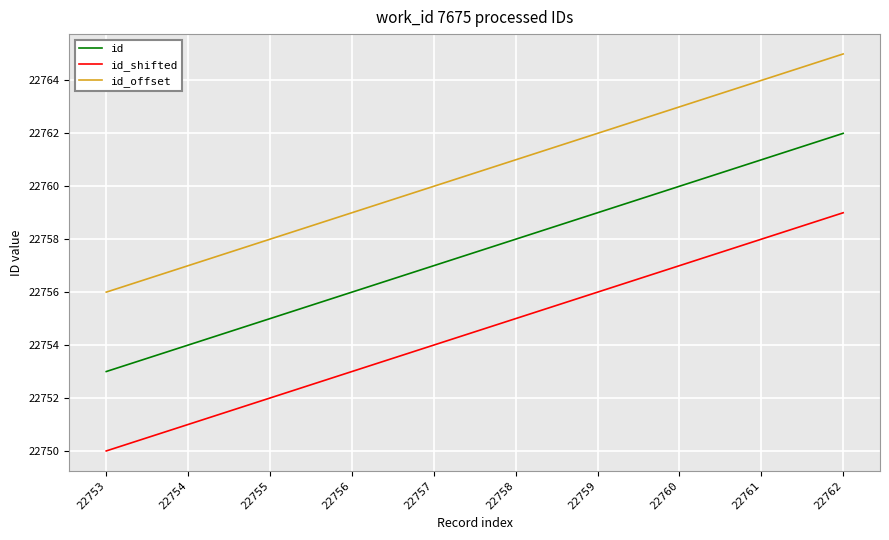

The id_shifted series shows 22759 at 22762. True or false?

True